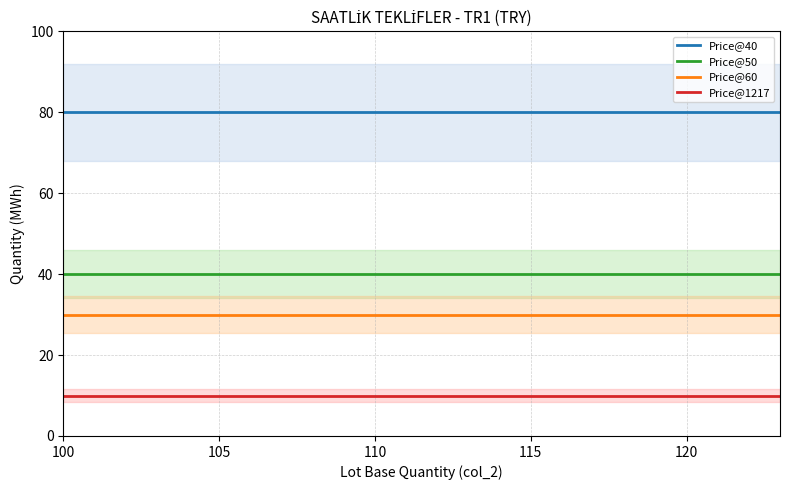

True or false: Price@50 and Price@1217 intersect in this chart.

False